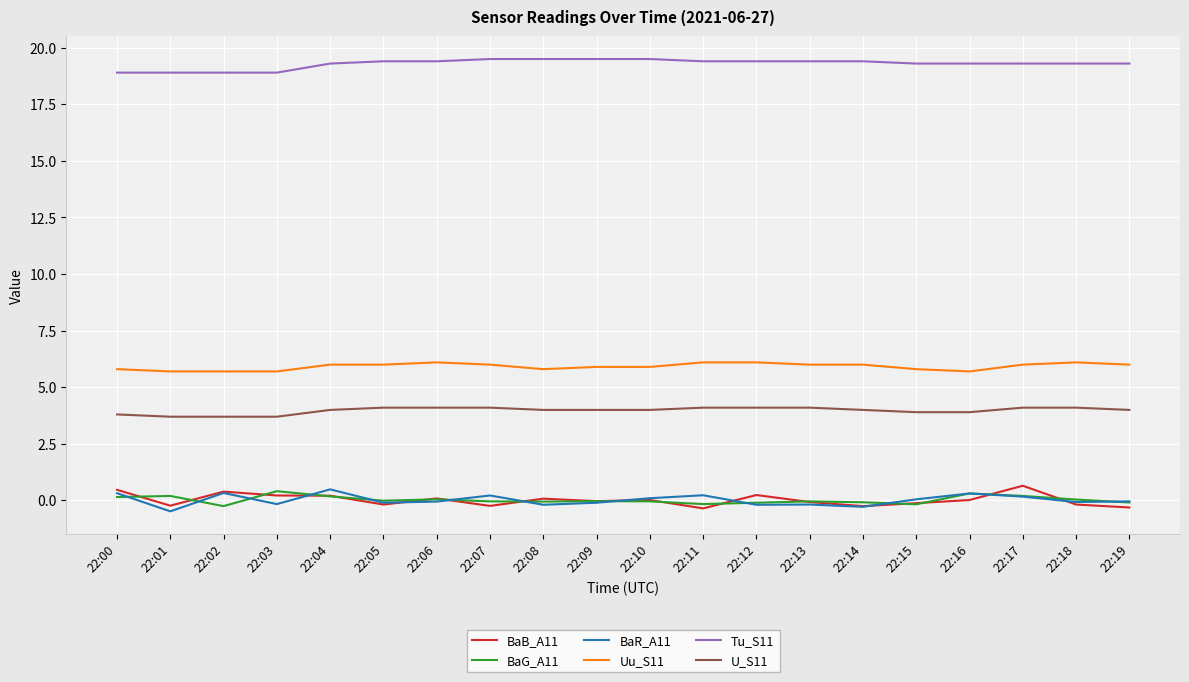

Which series has the largest total across all categories?

Tu_S11